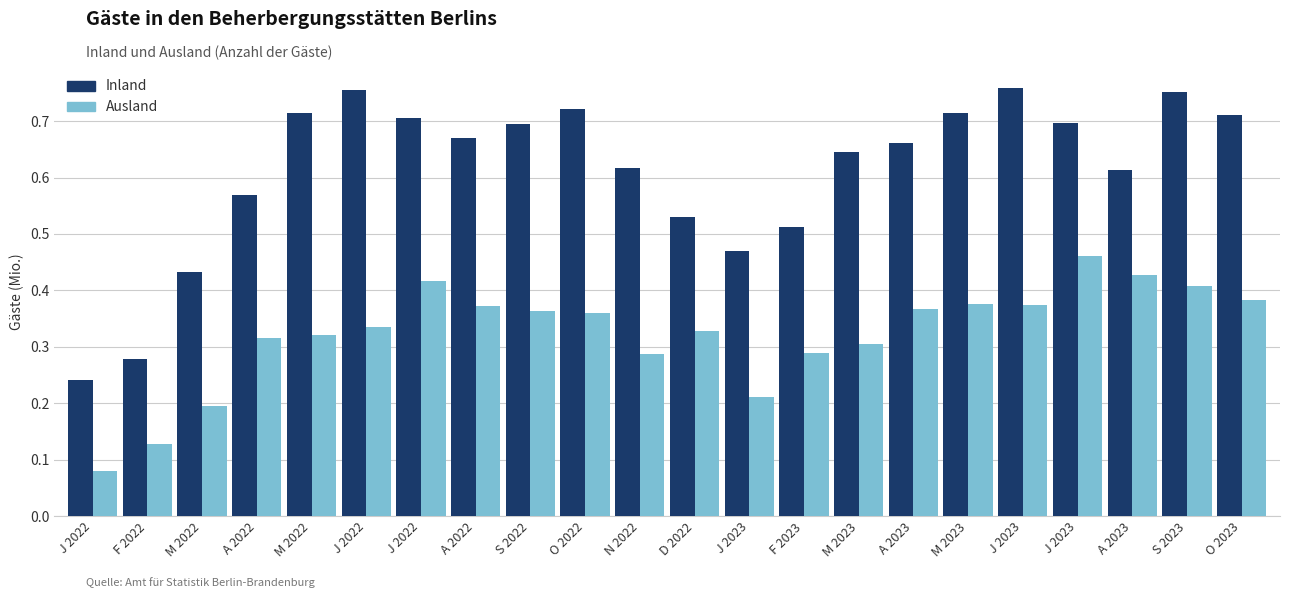

What is the average value of the Ausland series?

0.3